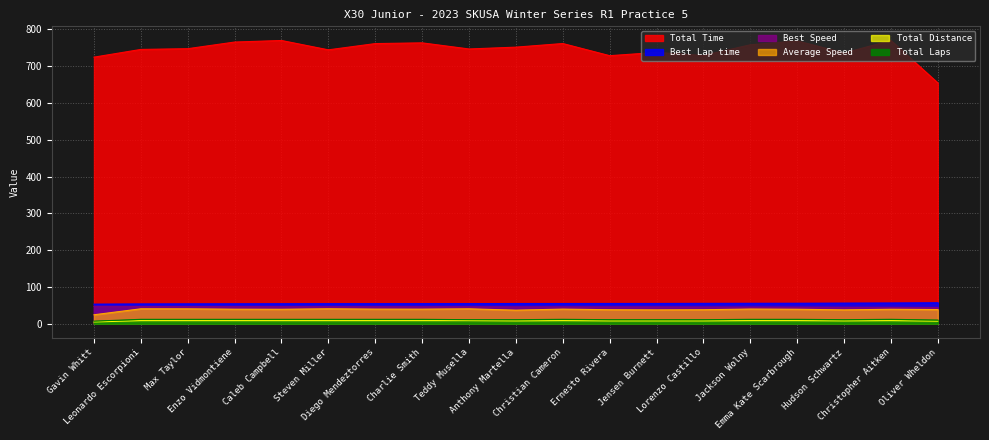

What is the label of the 9th point from the left?

Teddy Musella